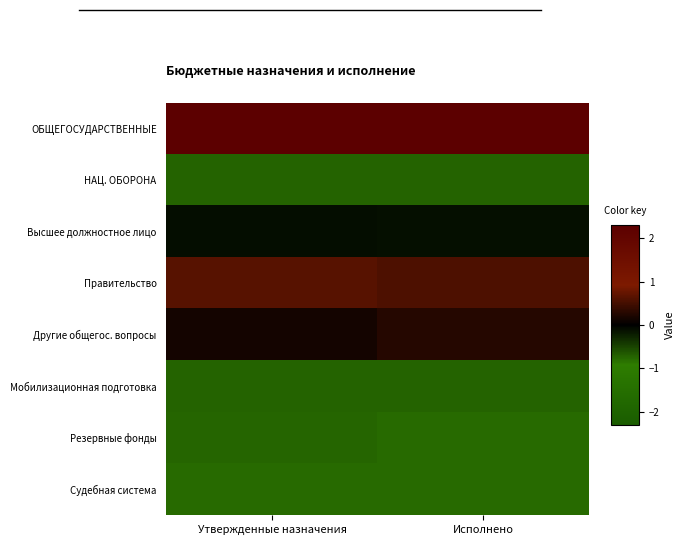

Rank the series by their maximum value, from lowest to highest.

Судебная система, Резервные фонды, НАЦ. ОБОРОНА, Мобилизационная подготовка, Высшее должностное лицо, Другие общегос. вопросы, Правительство, ОБЩЕГОСУДАРСТВЕННЫЕ